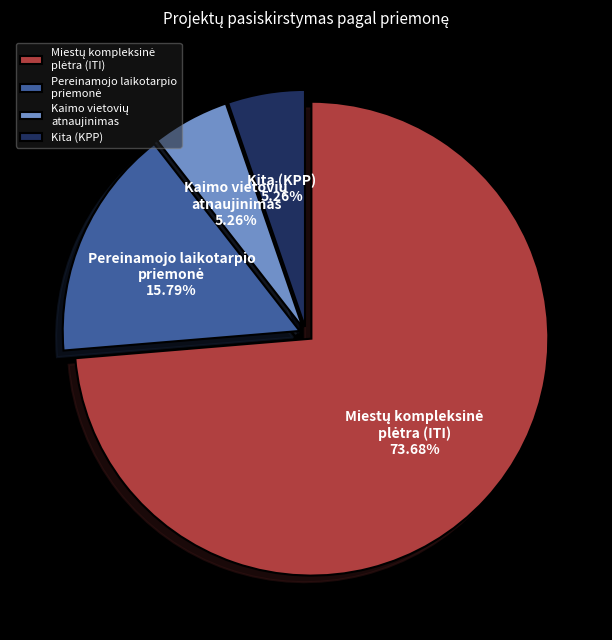

Is there a majority slice in this chart?

Yes